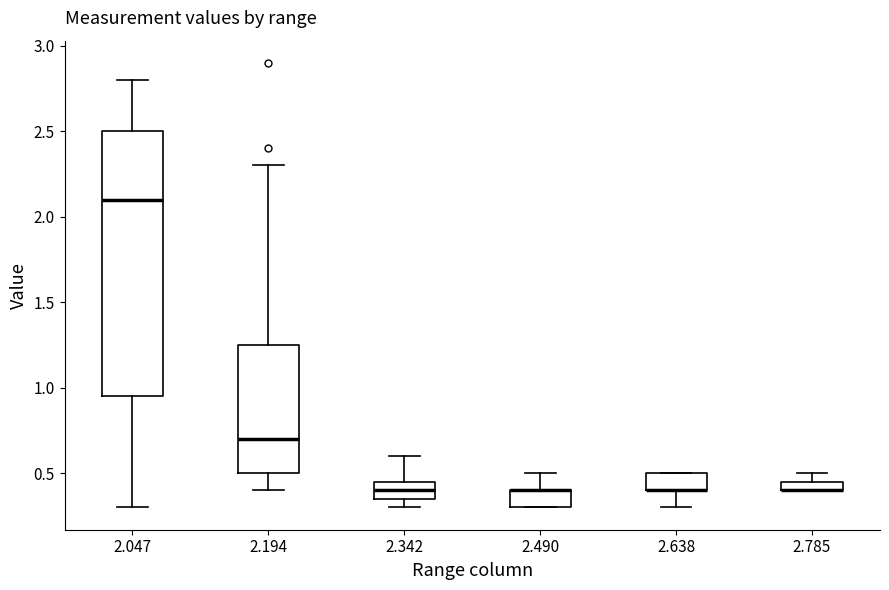

Which box is the tallest, from its lower edge to its upper edge?

2.047